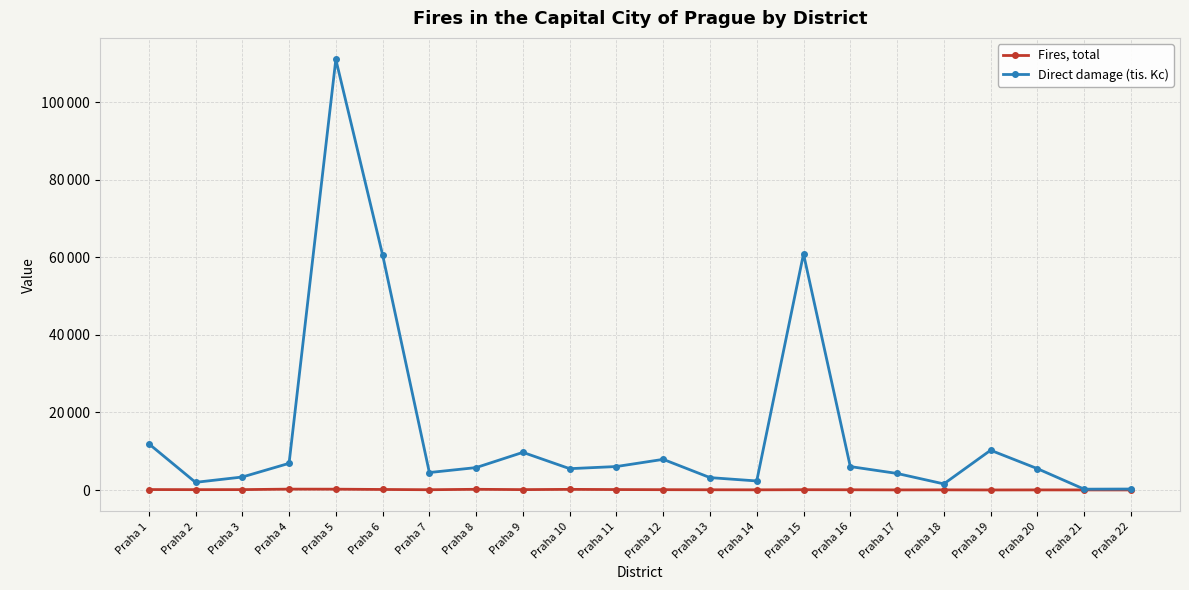

Does the chart have visible grid lines?

Yes